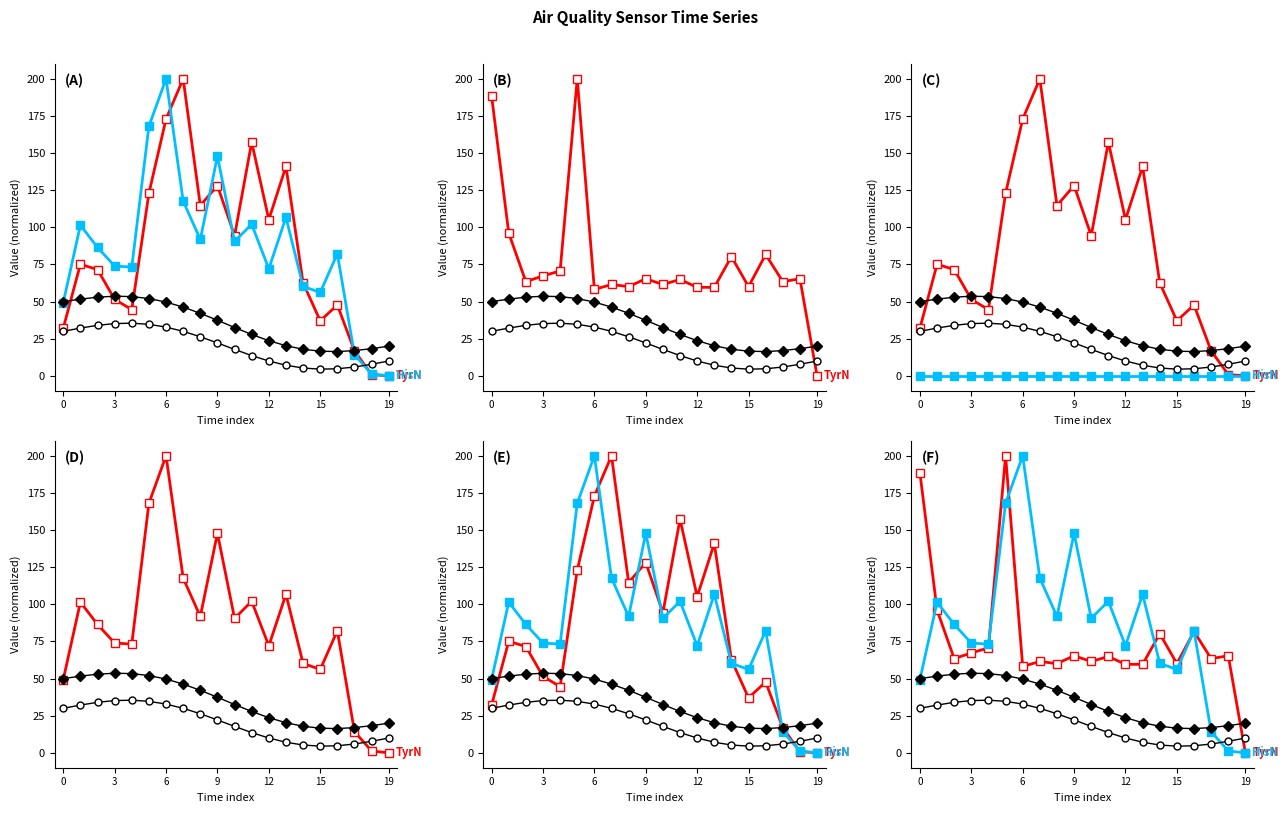

Is the value of Series_1 at 10 greater than the value of TyrN at 17?

No